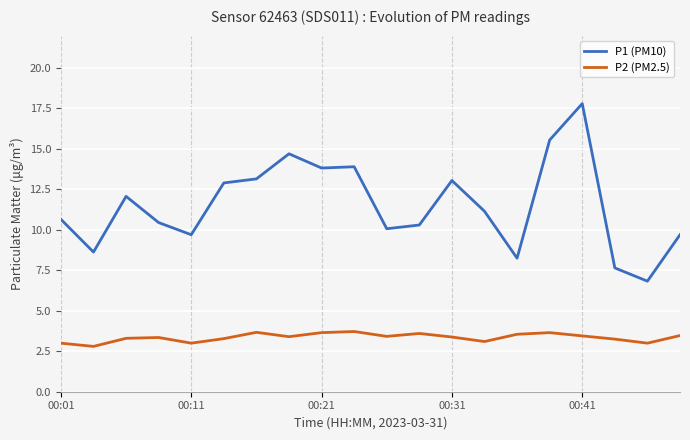

How many interior local valleys does the P2 (PM2.5) series have?

6